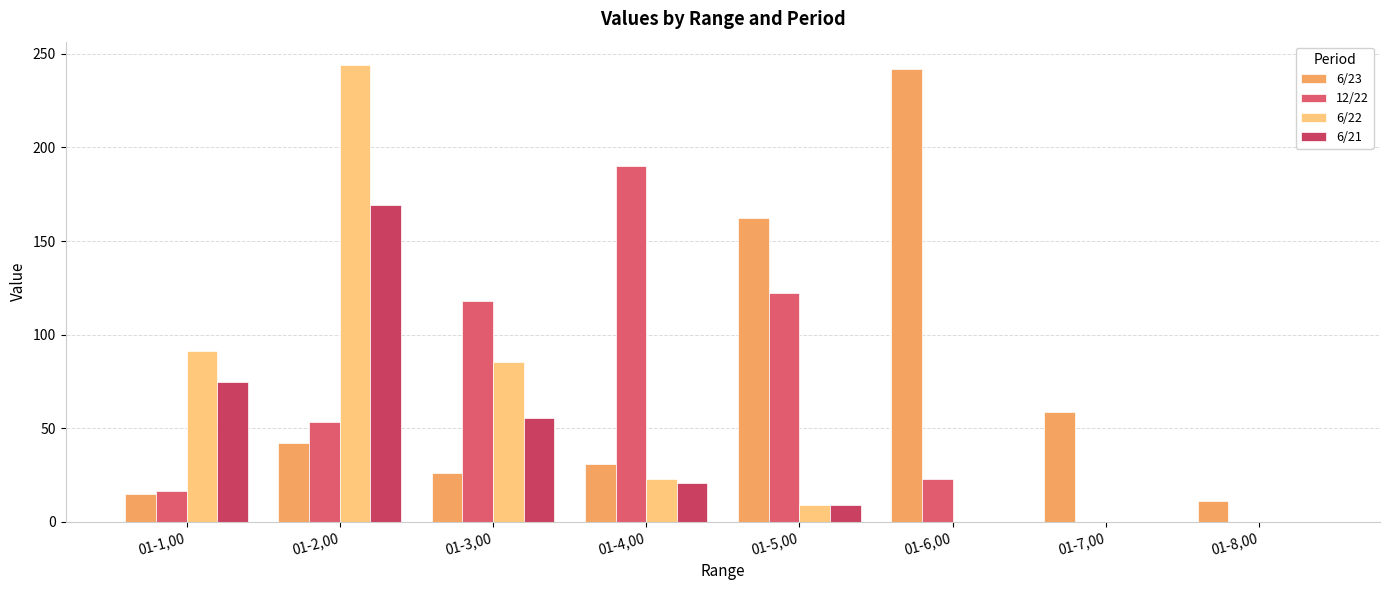

What is the sum of all 6/22 values?

452.9